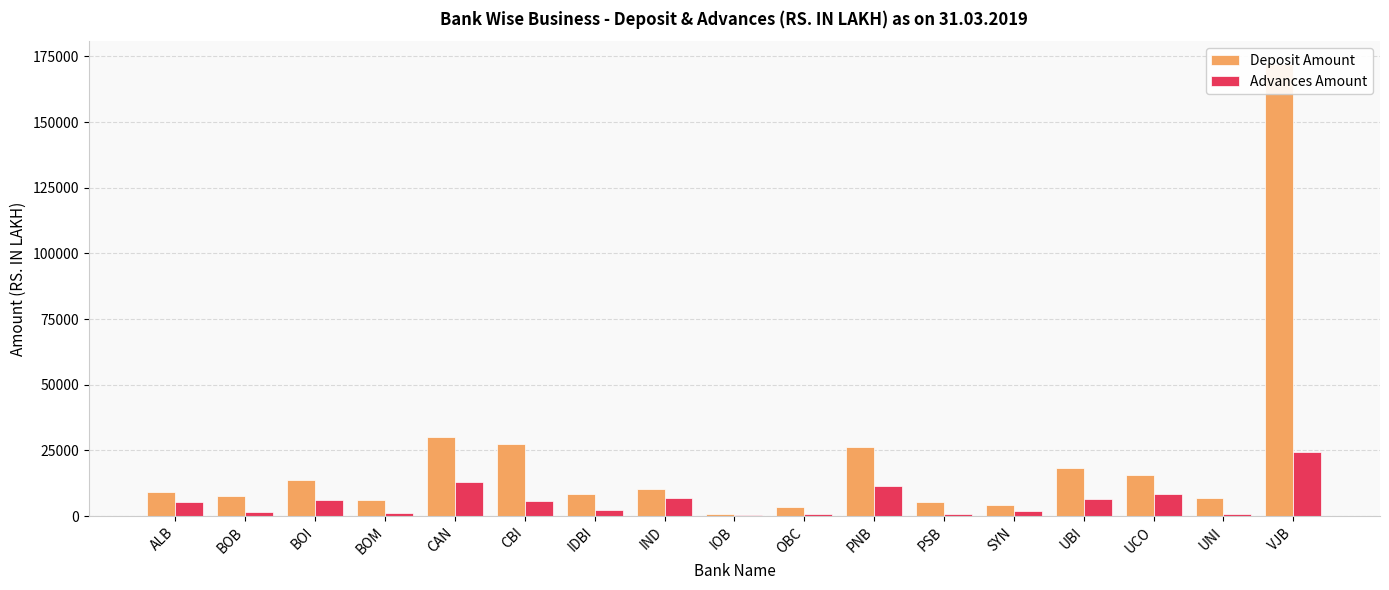

True or false: Deposit Amount has a value of 27343.8 at CBI.

True